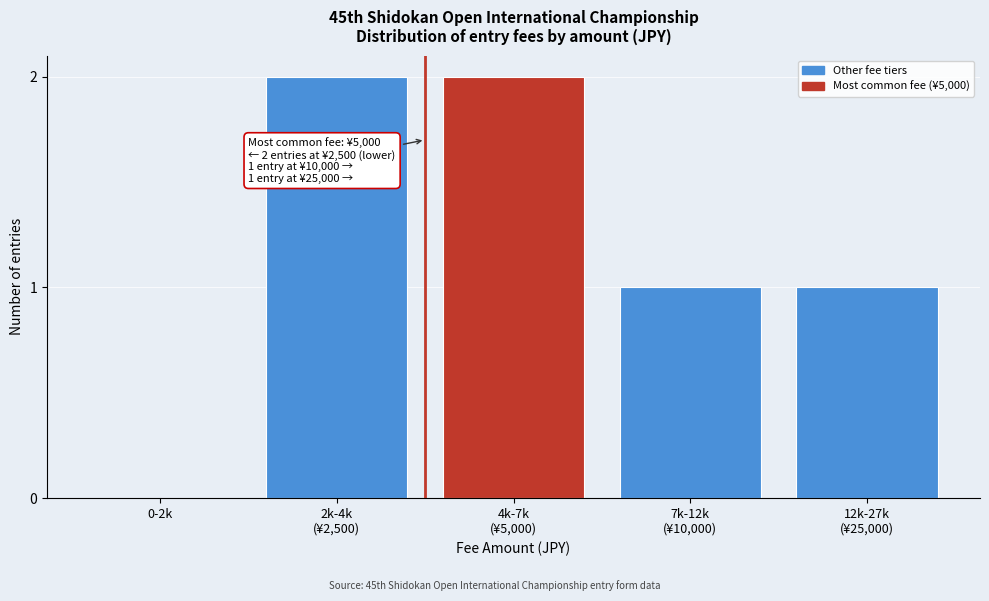

The chart shows a value of 0 at 0-2k. True or false?

True